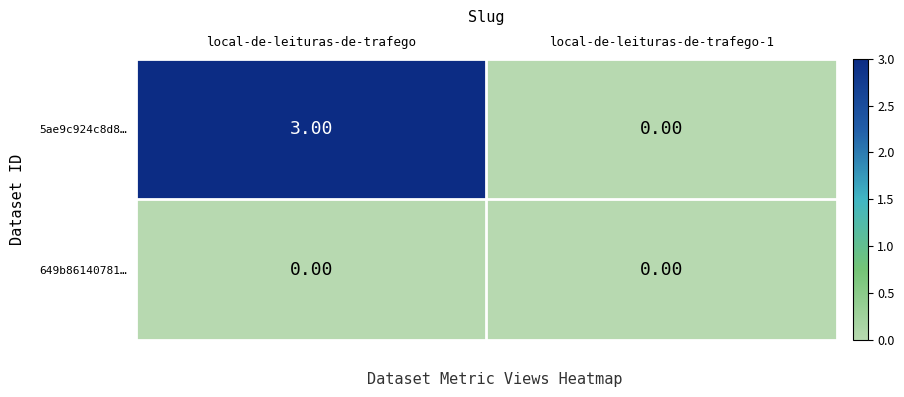

At which label does 5ae9c924c8d8… reach its peak?

local-de-leituras-de-trafego